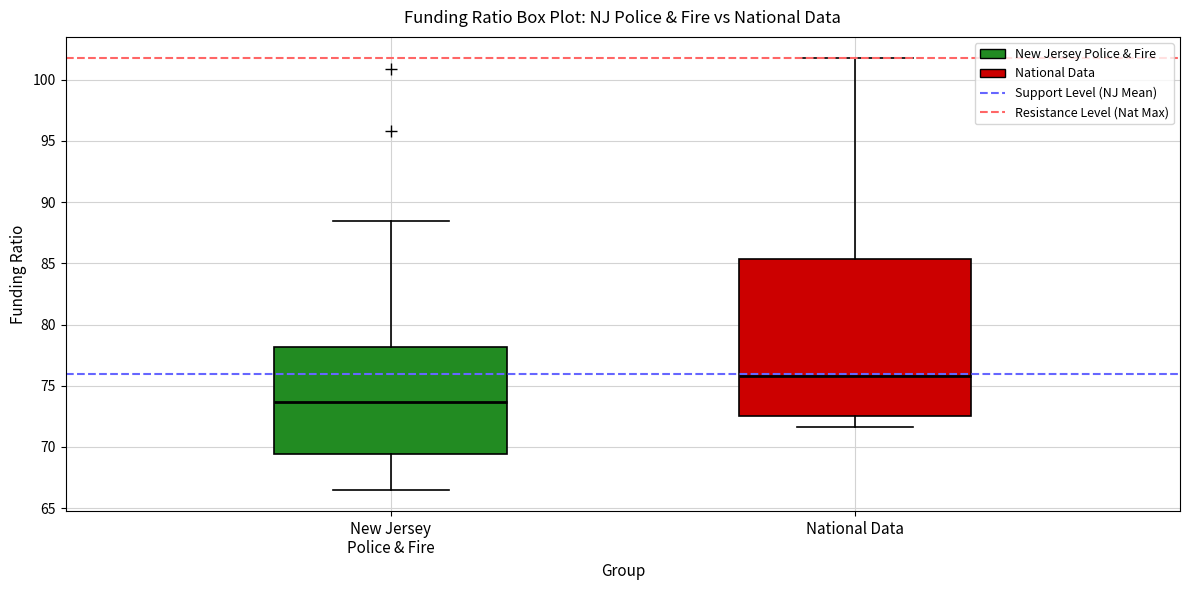

Where does the upper whisker of the box for National Data end on the y-axis? The values are not printed on the chart, so give them approximately, as read against the axis.

101.5